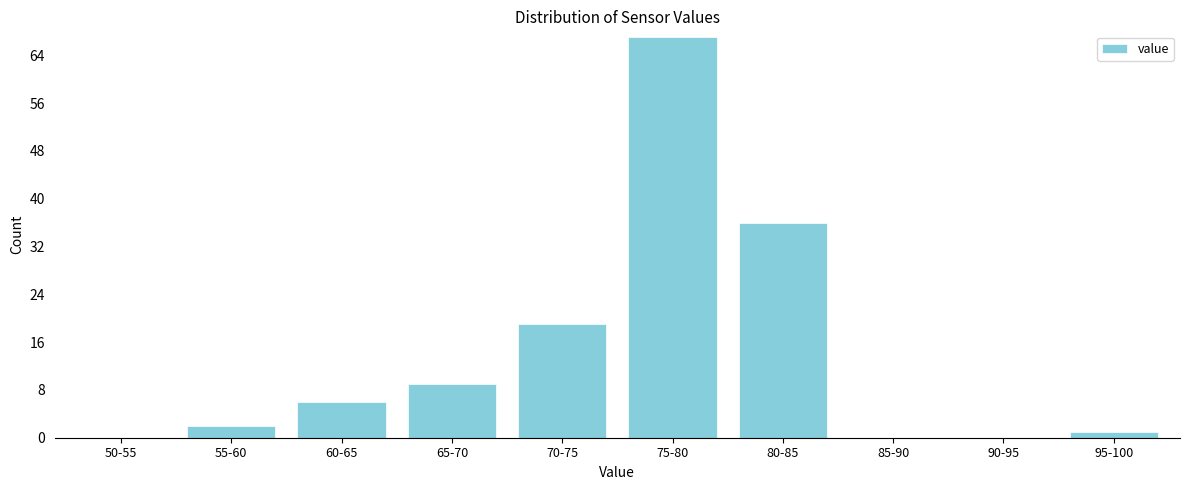

Reading left to right, what are all the values shown in this chart?

50-55=0	55-60=2	60-65=6	65-70=9	70-75=19	75-80=67	80-85=36	85-90=0	90-95=0	95-100=1